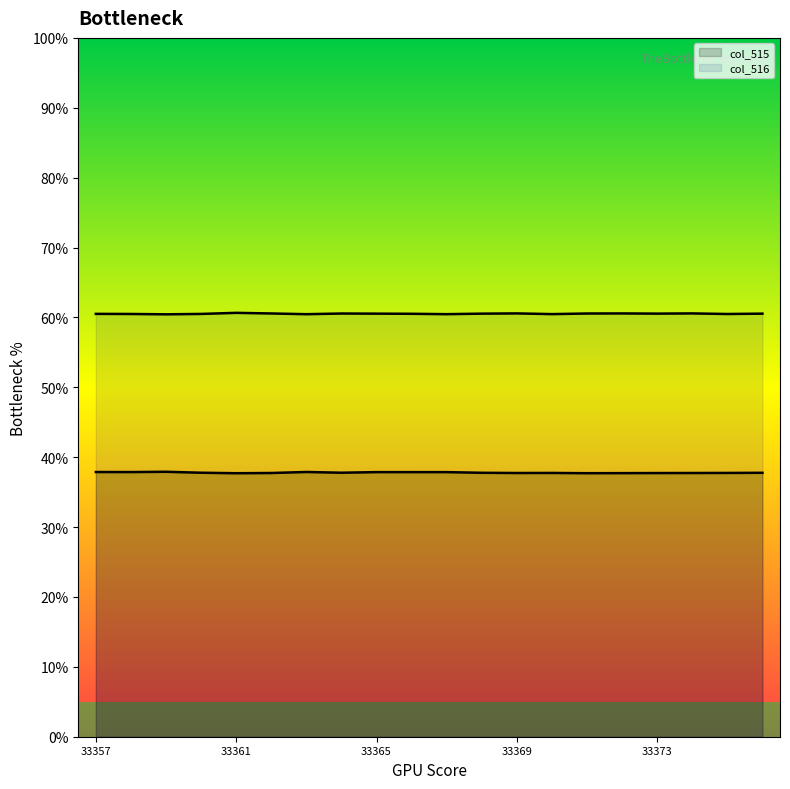

True or false: col_515 and col_516 intersect in this chart.

False